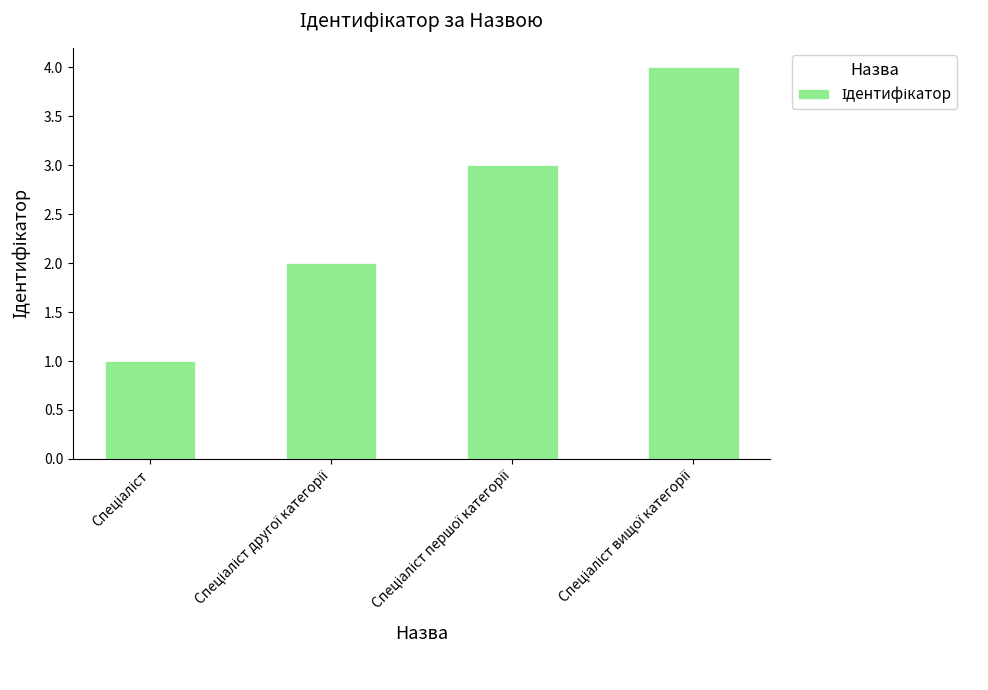

What is the maximum value shown in the chart?

4